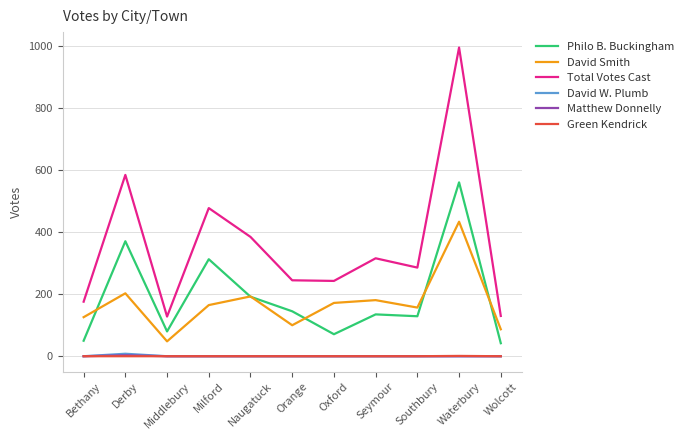

Count the David W. Plumb values in the range 0 to 1.

10